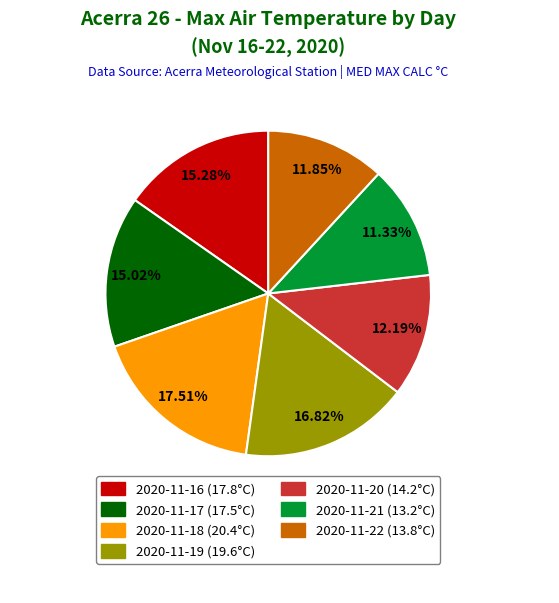

Is it true that 2020-11-19 is 29% of the pie?

False